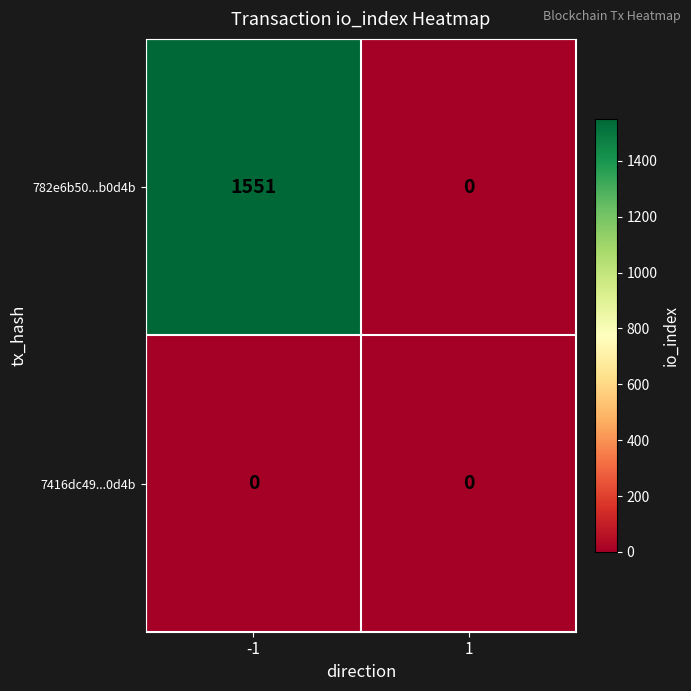

What is the maximum value shown in the chart?

1551